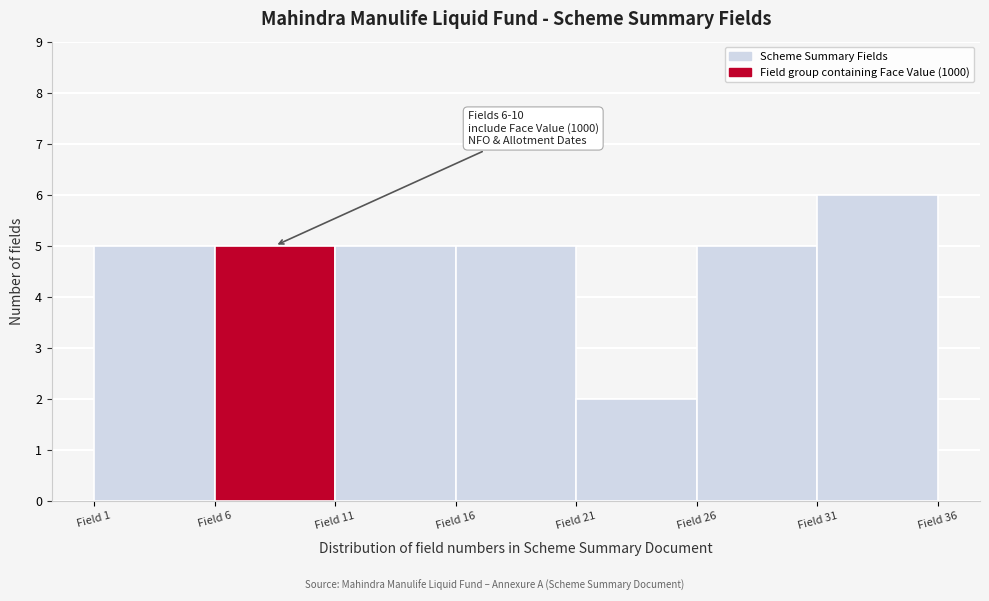

Over which range of the x-axis is the bar tallest?

31 to 36